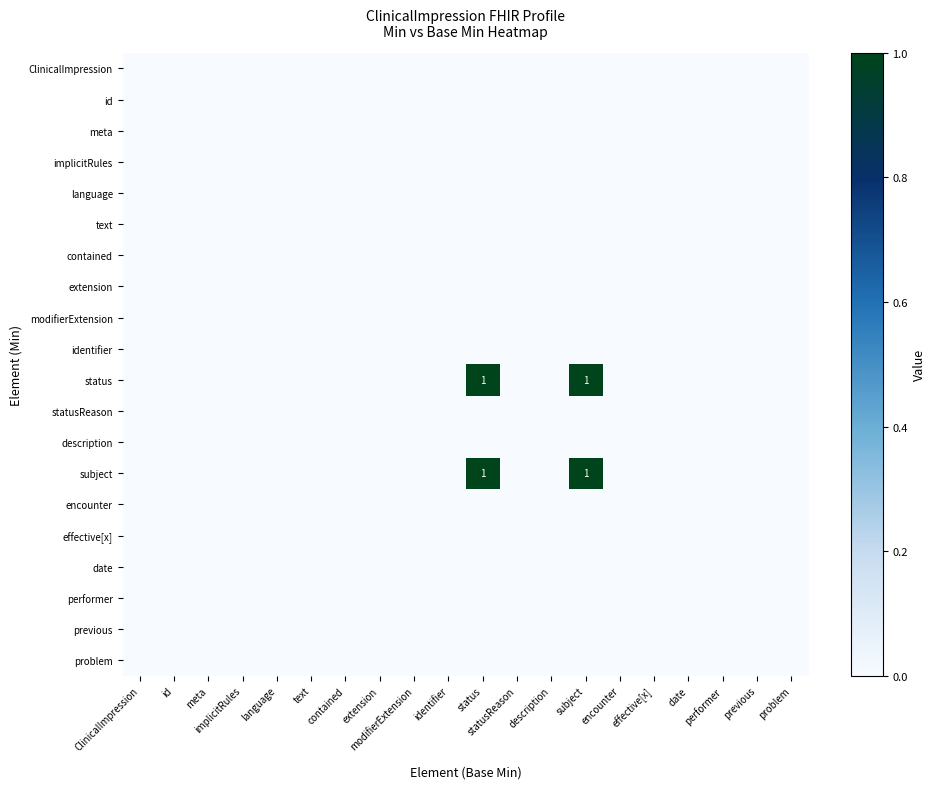

The value of extension at meta is 0. True or false?

True